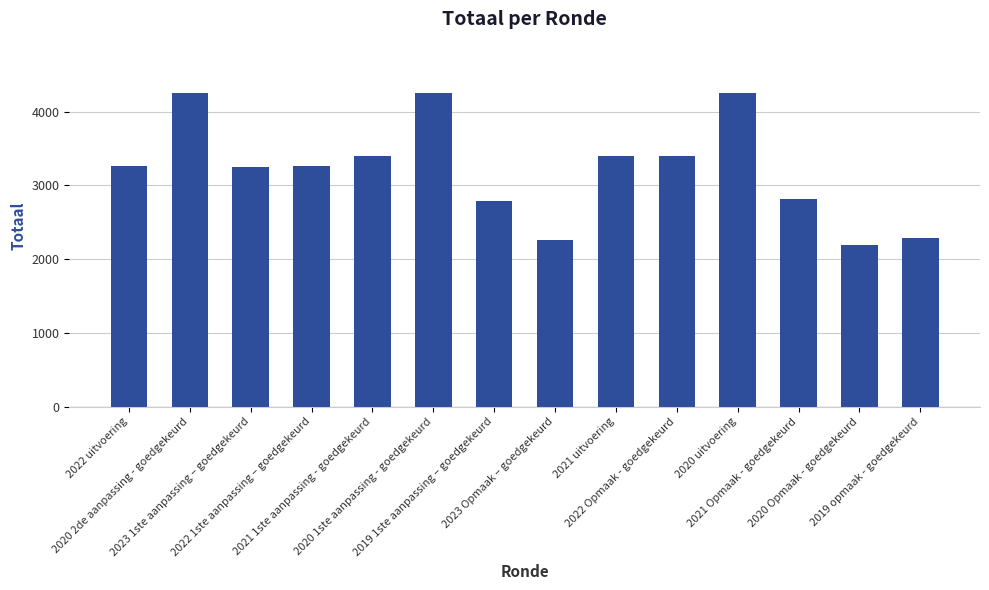

What is the minimum value shown in the chart?

2195